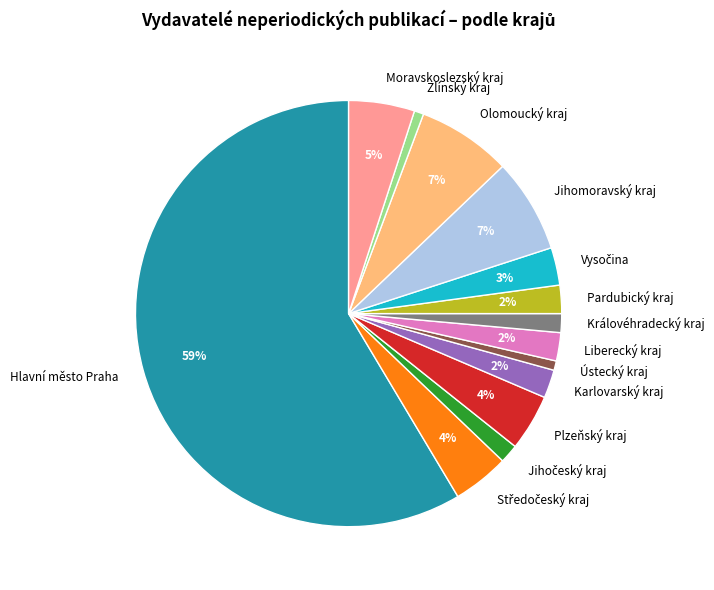

Do Královéhradecký kraj and Olomoucký kraj together represent more than half of the pie?

No